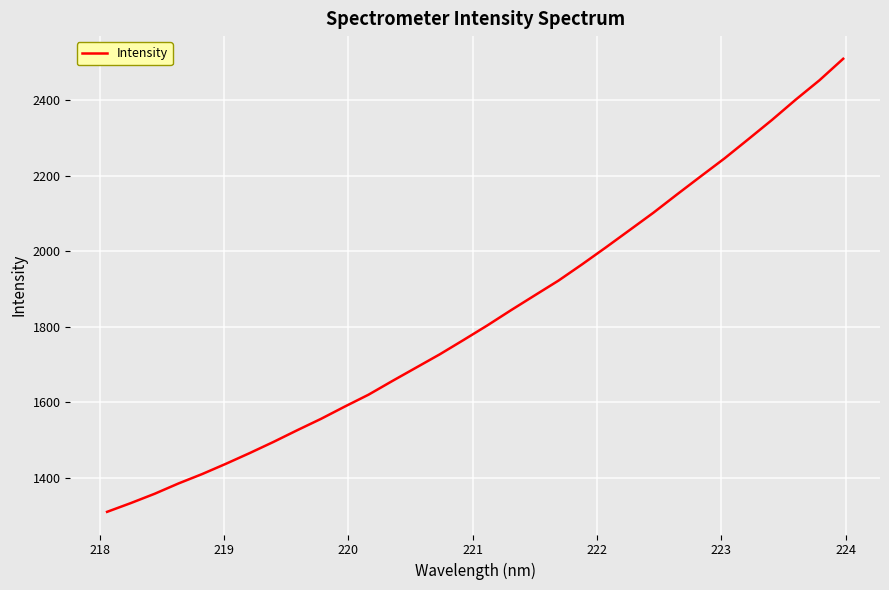

What is the greatest value displayed?

2509.7